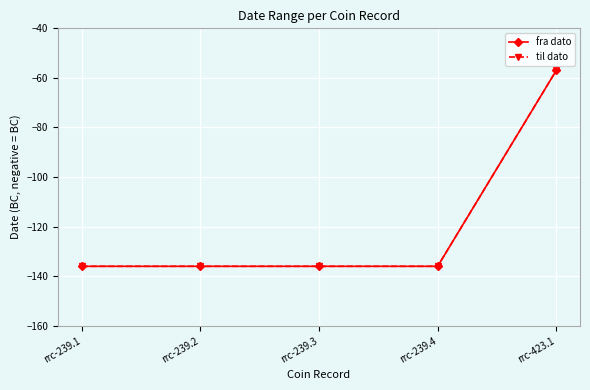

True or false: til dato has a value of -136 at rrc-239.3.

True